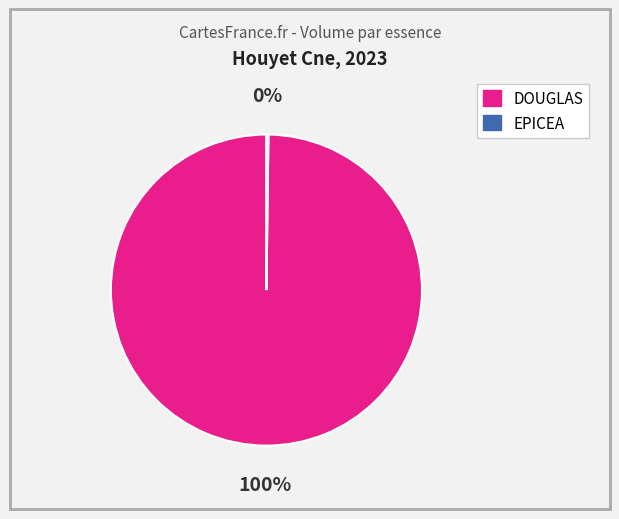

True or false: DOUGLAS accounts for 100% of the total.

True